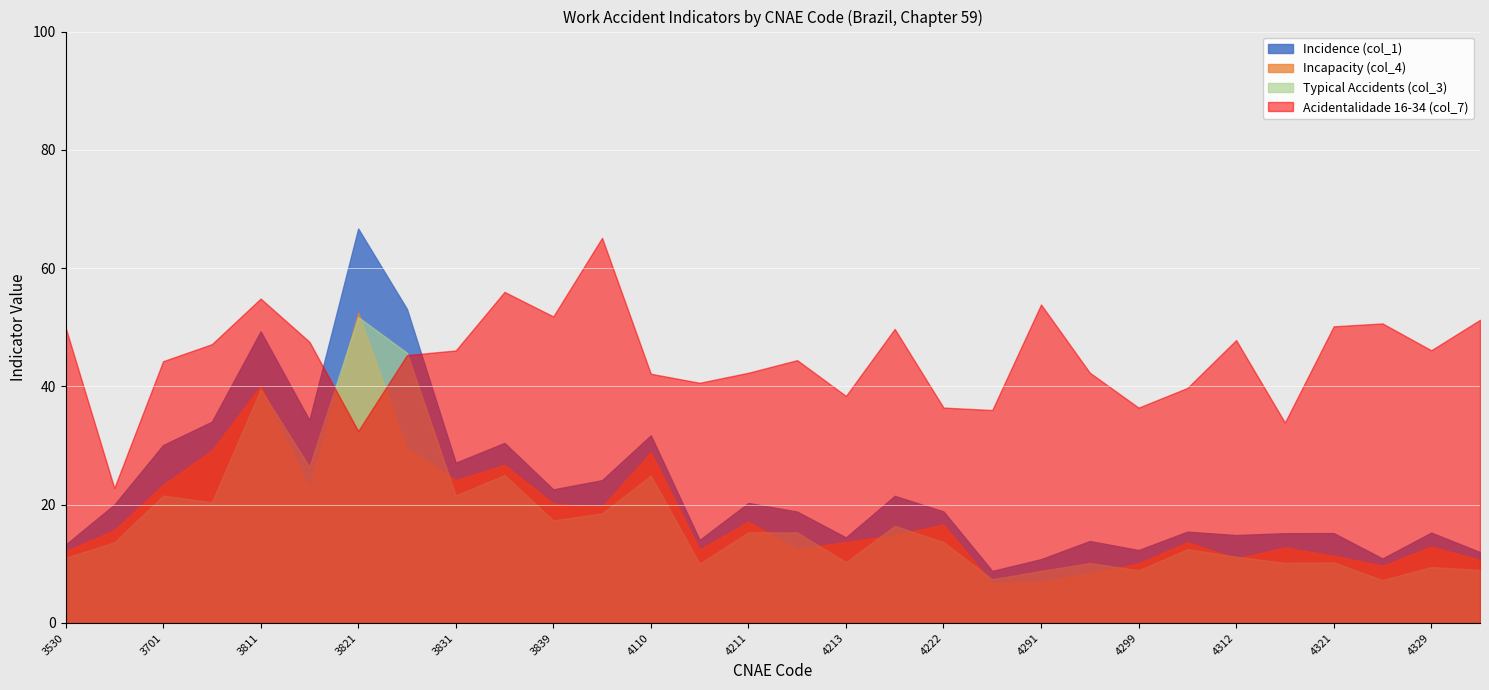

At which category is the sum across all series the highest?

3821